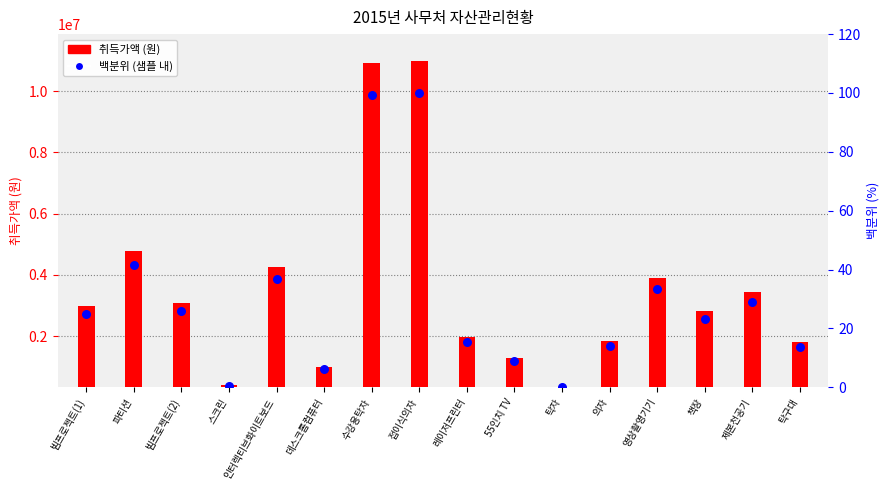

Which has a higher value, 빔프로젝트(1) or 레이저프린터?

빔프로젝트(1)